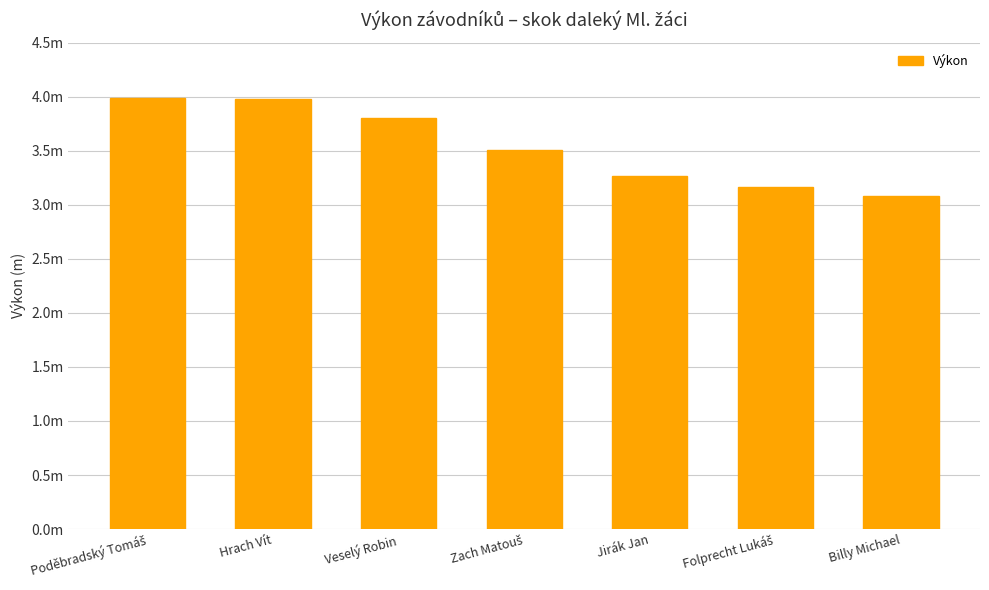

What is the smallest value displayed?

3.1